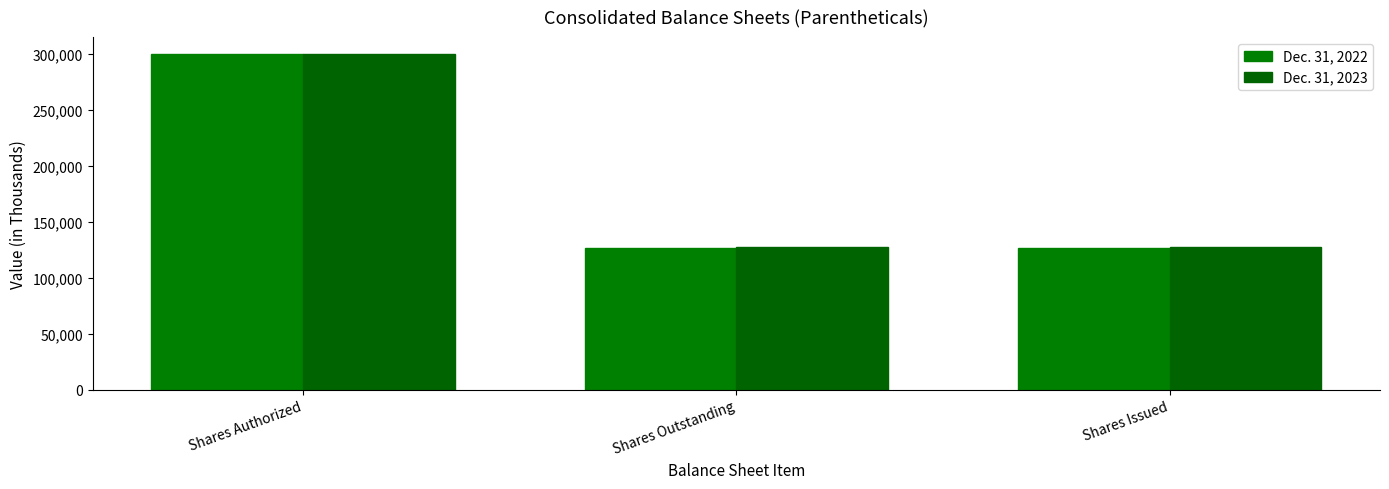

At which category does the chart reach its peak across all series?

Shares Authorized